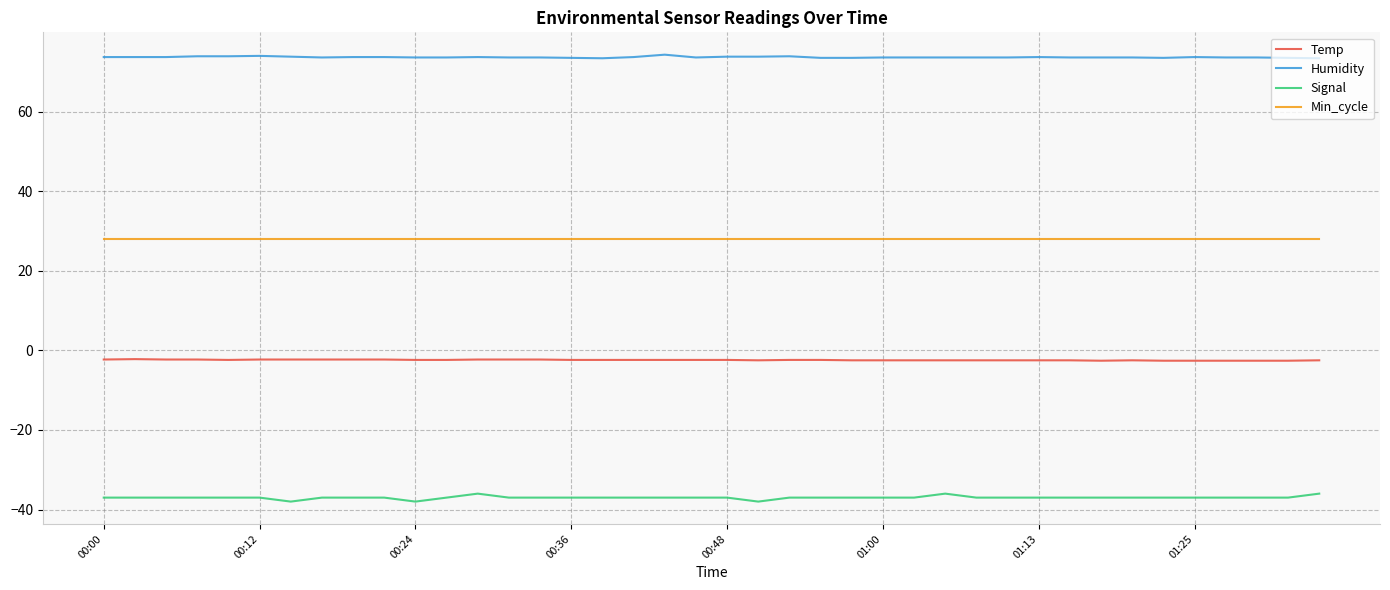

What is the sum of all Min_cycle values?

1120.0